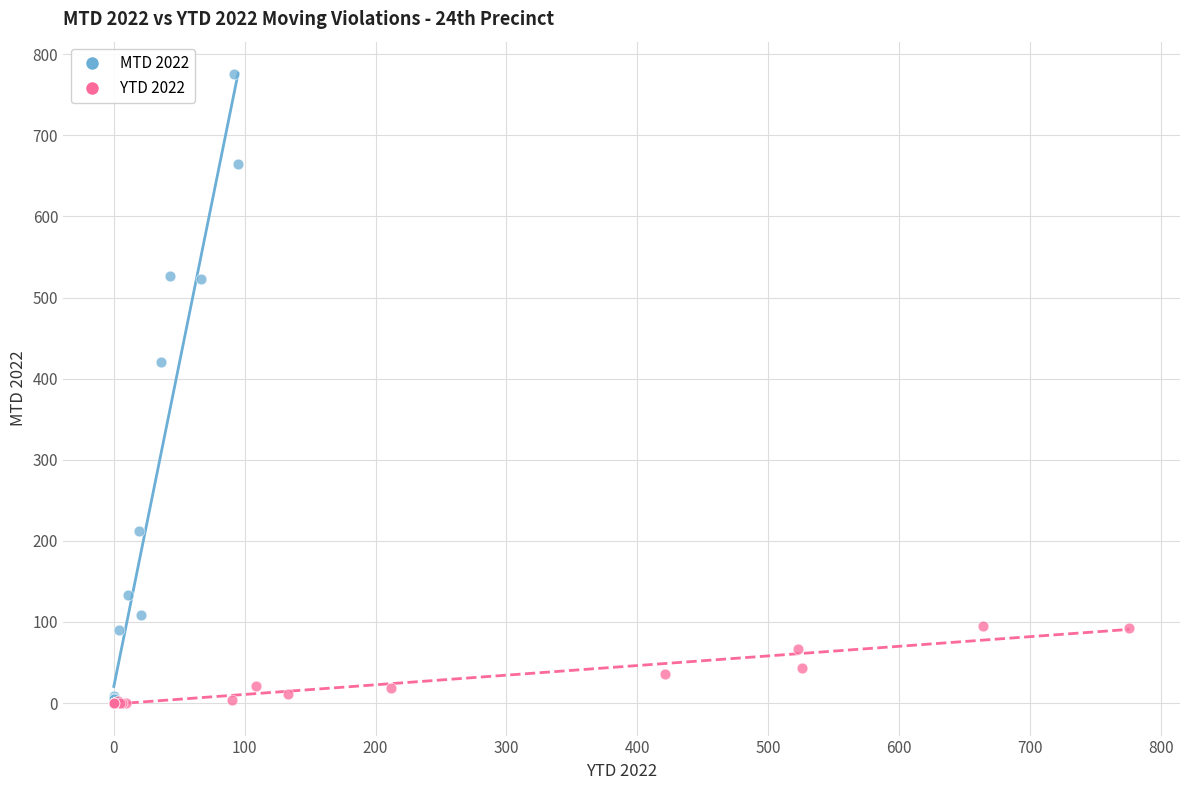

Which series has the widest spread of Y values?

MTD 2022